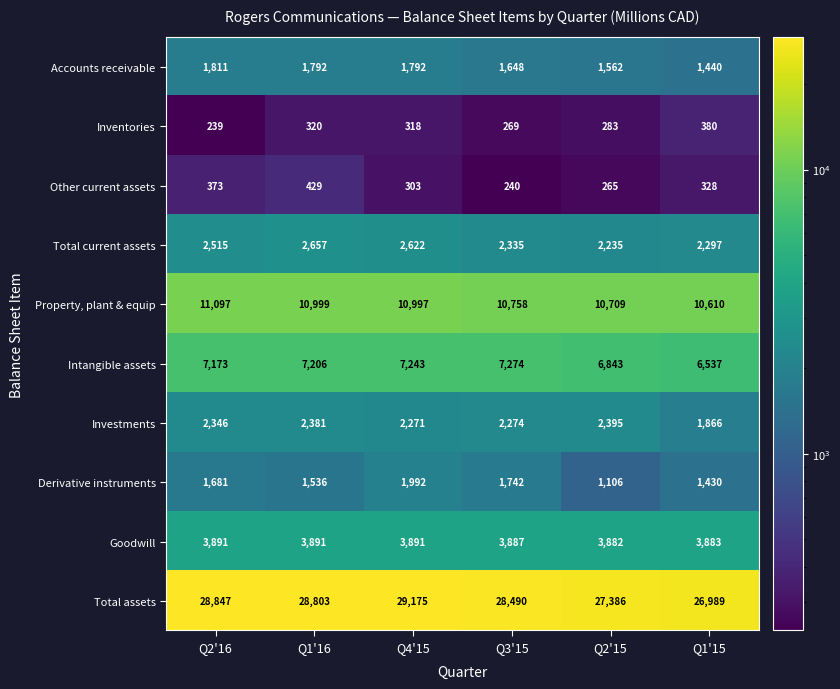

At Q1'15, list the series in order from smallest to largest.

Other current assets, Inventories, Derivative instruments, Accounts receivable, Investments, Total current assets, Goodwill, Intangible assets, Property, plant & equip, Total assets